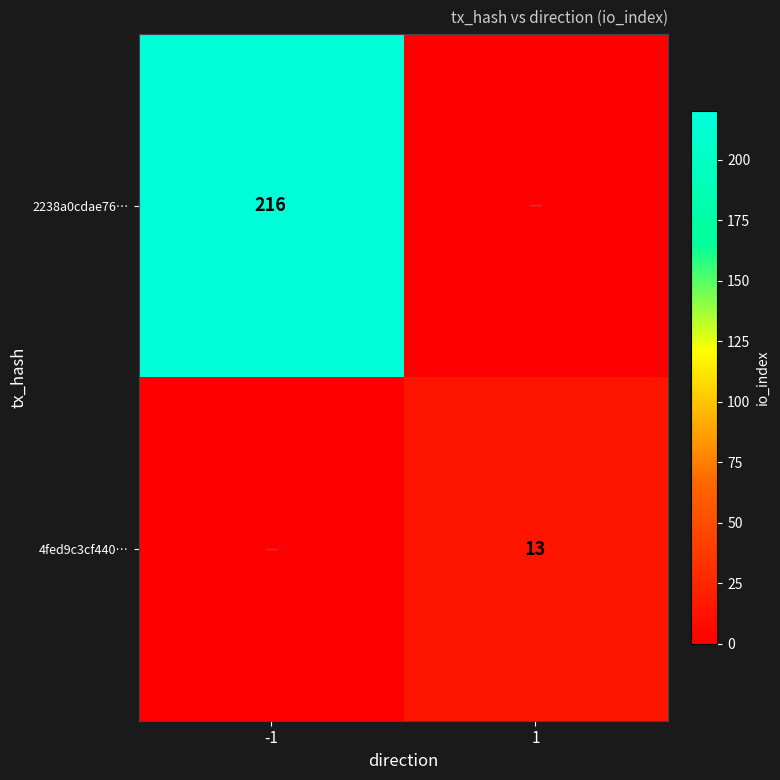

What is the total value across all series at 1?

13